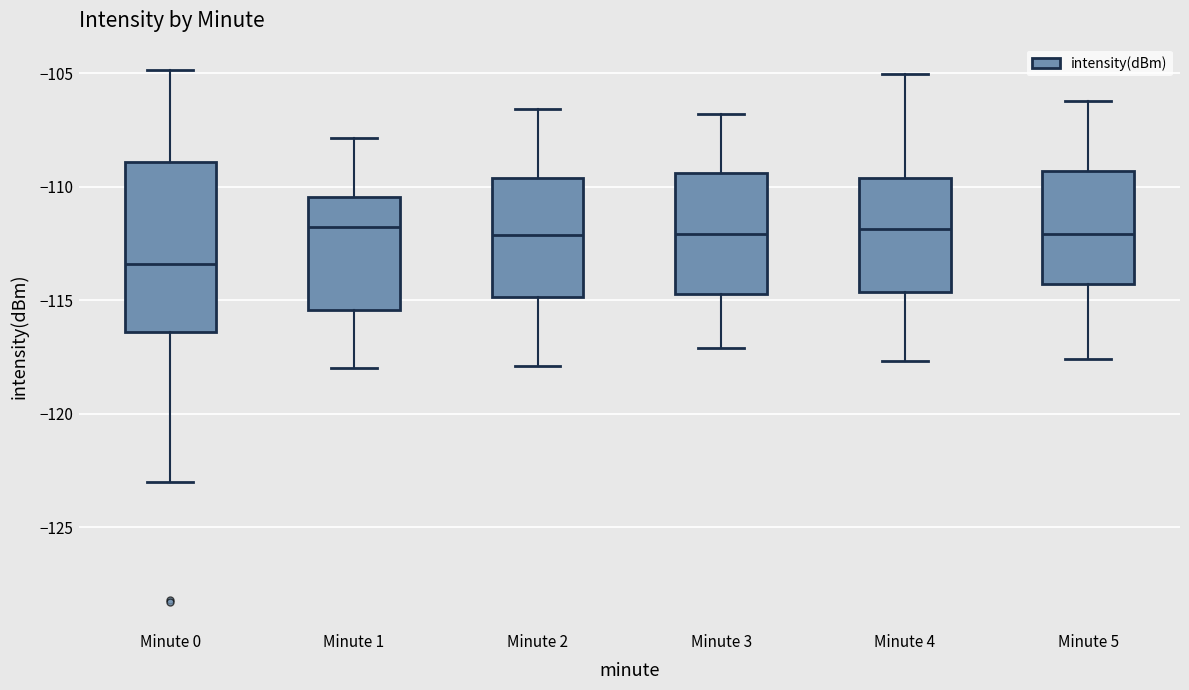

Reading left to right, transcribe this box plot: for each box, give where its median line is, the range the box spans, and where its two whiskers end, as read against the y-axis. The values are not printed on the chart, so give them approximately, as read against the axis.

Minute 0: median -113.5, box -116.5 to -109.0, whiskers -123.0 to -105.0
Minute 1: median -112.0, box -115.5 to -110.5, whiskers -118.0 to -108.0
Minute 2: median -112.0, box -115.0 to -109.5, whiskers -118.0 to -106.5
Minute 3: median -112.0, box -114.5 to -109.5, whiskers -117.0 to -107.0
Minute 4: median -112.0, box -114.5 to -109.5, whiskers -117.5 to -105.0
Minute 5: median -112.0, box -114.5 to -109.5, whiskers -117.5 to -106.0